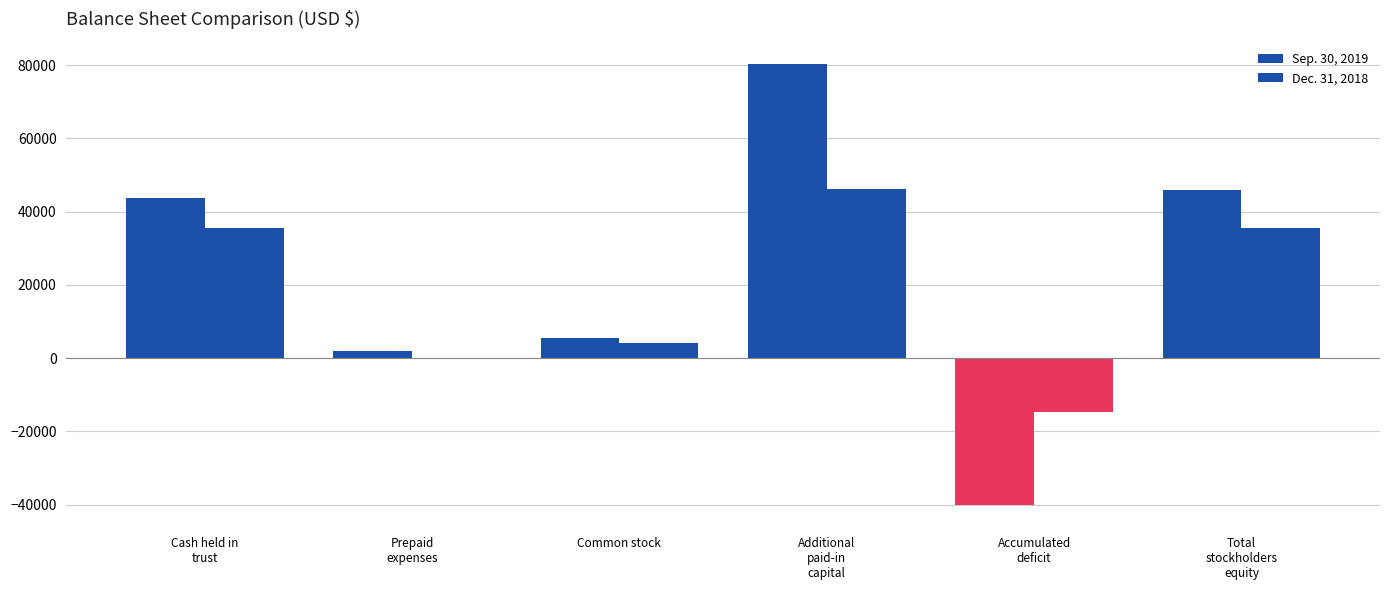

What is the total value across all series at Additional
paid-in
capital?

126495